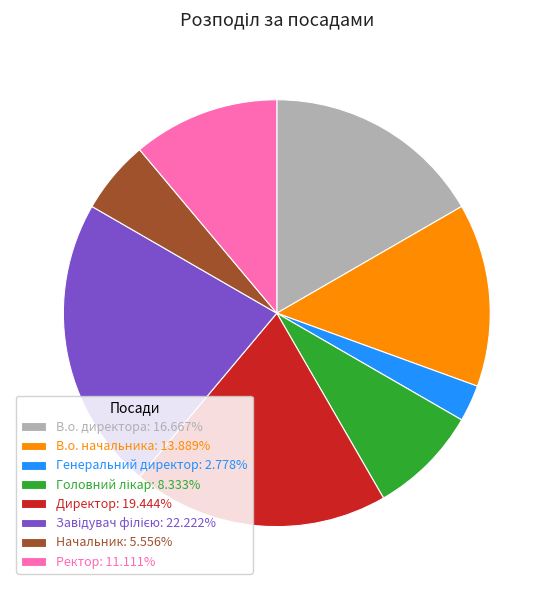

Approximately how many times larger is the value at Начальник: 5.556% compared to В.о. директора: 16.667%?

0.3